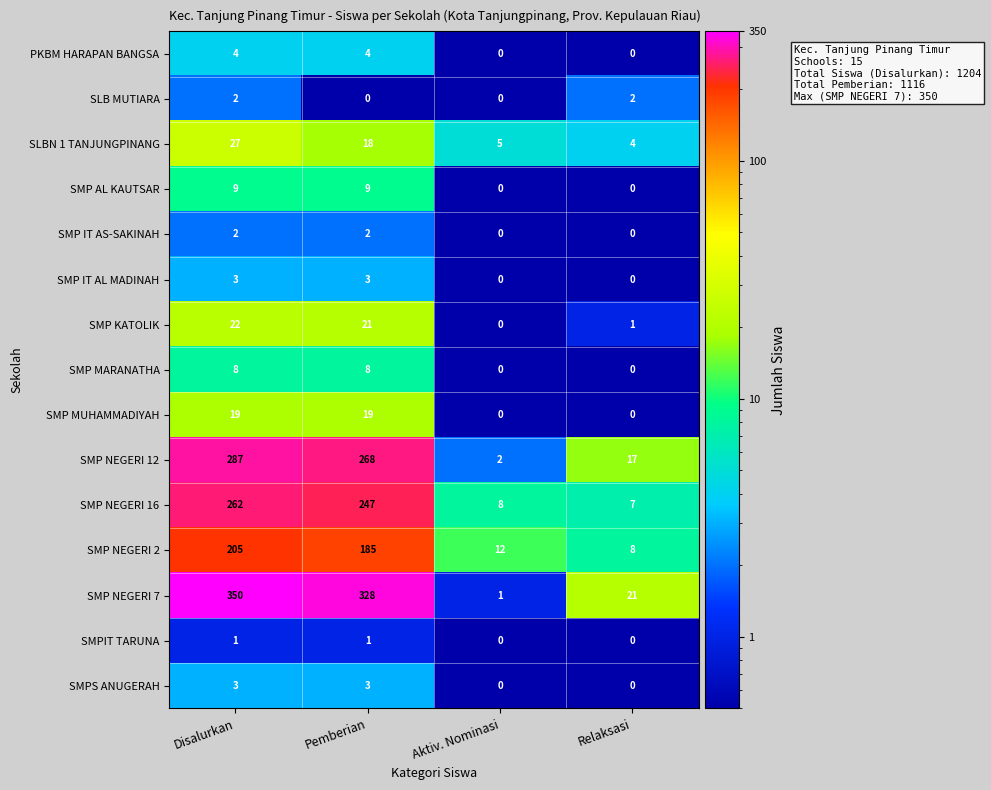

What is the greatest value displayed?

350